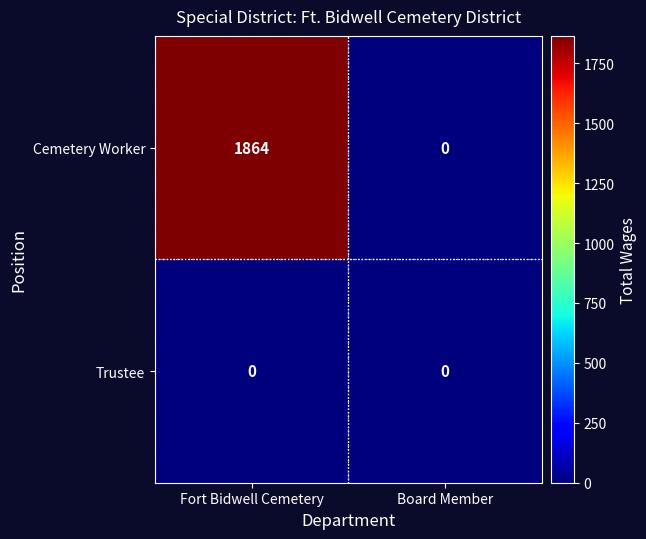

The value of Cemetery Worker at Board Member is 0. True or false?

True